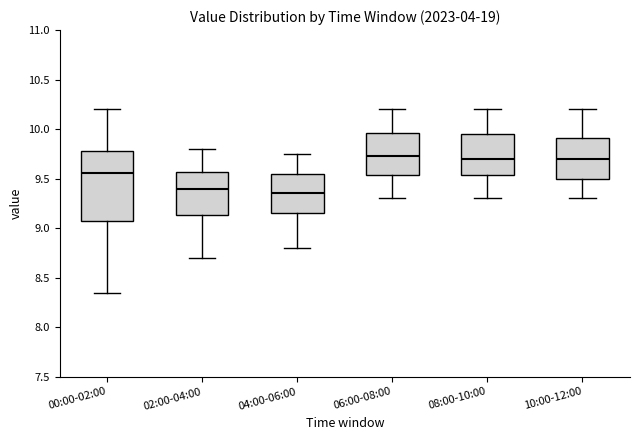

Which box has the lowest median line?

04:00-06:00